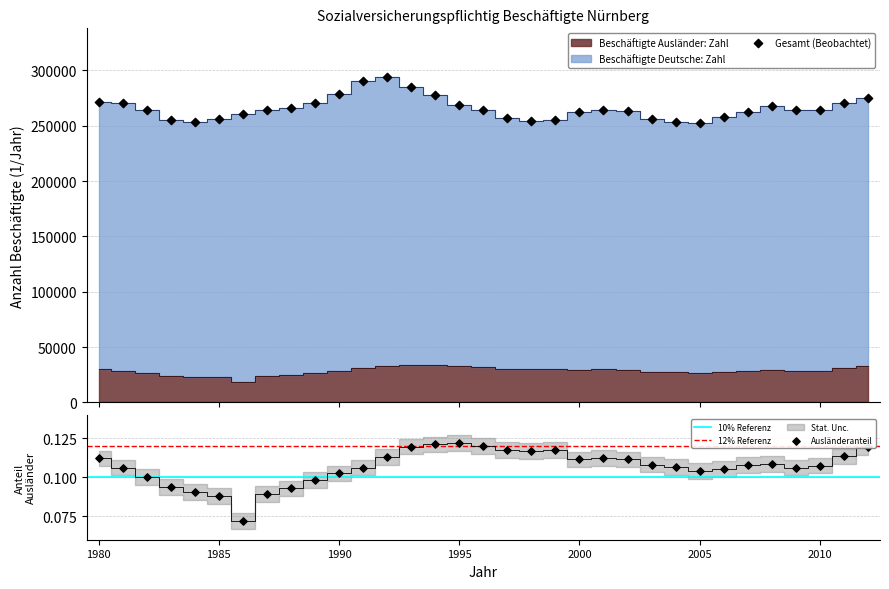

What is the change in value from 1990 to 2003?

-827